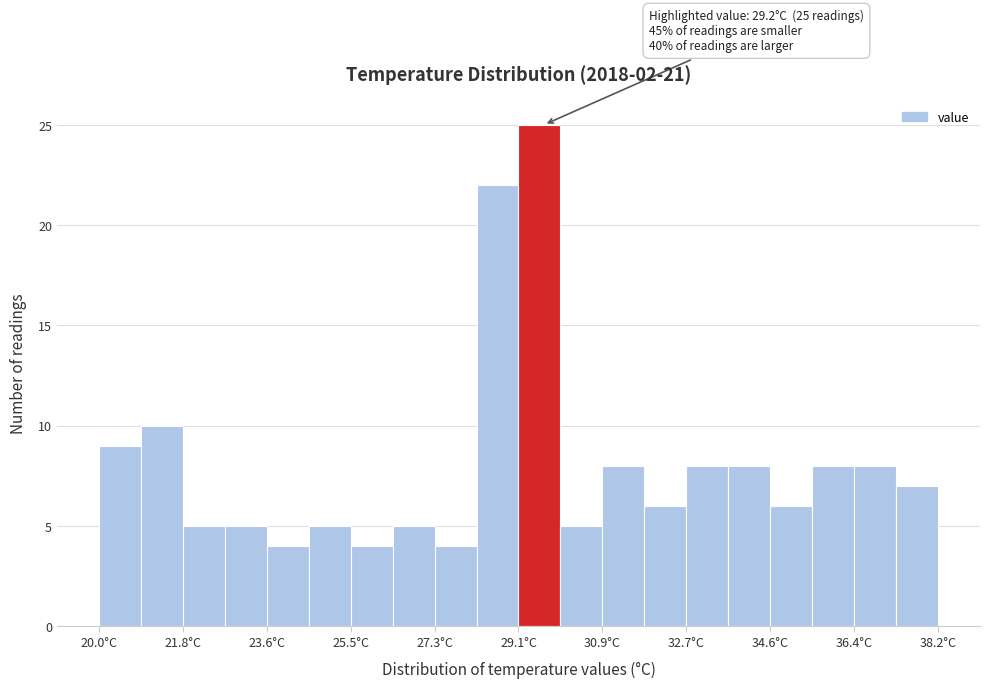

Over which range of the x-axis is the bar tallest?

29.2 to 30.0